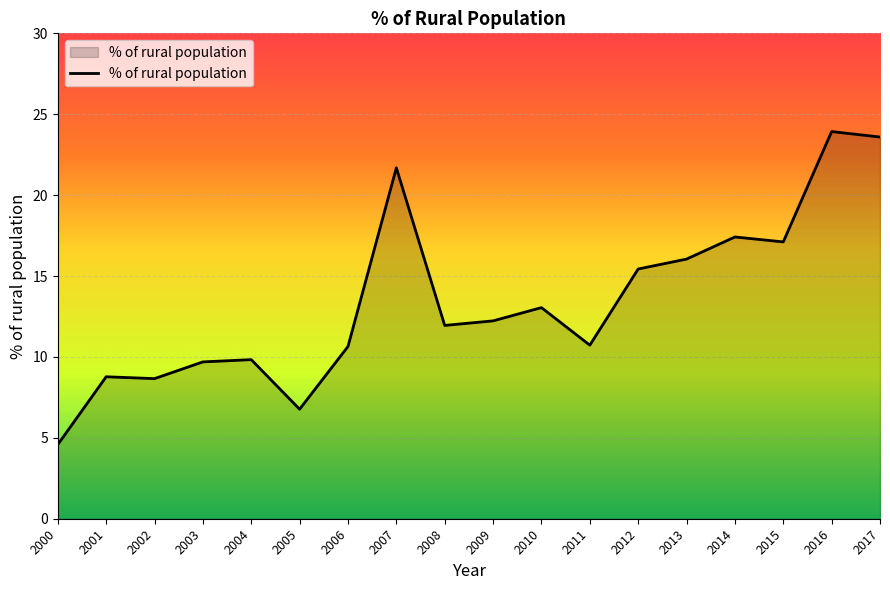

Is it true that the value at 2004 is 9.8?

True